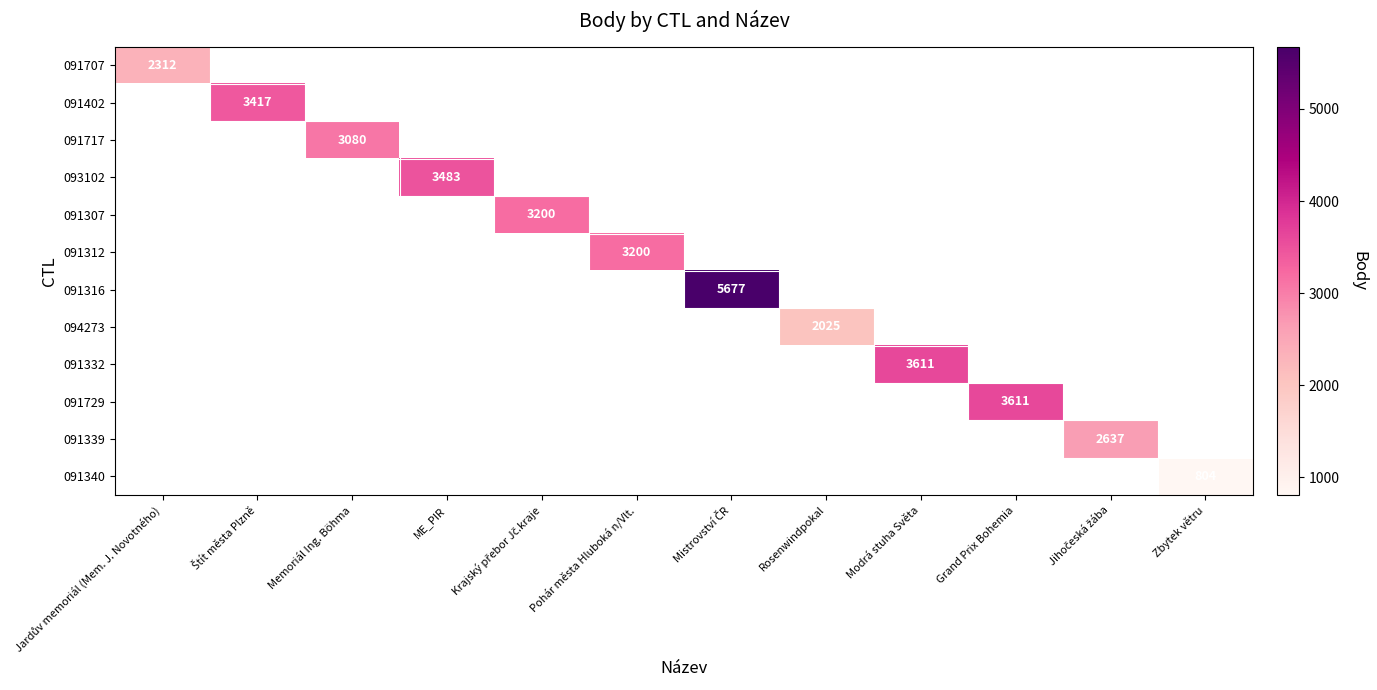

How many data points does each series have?

12